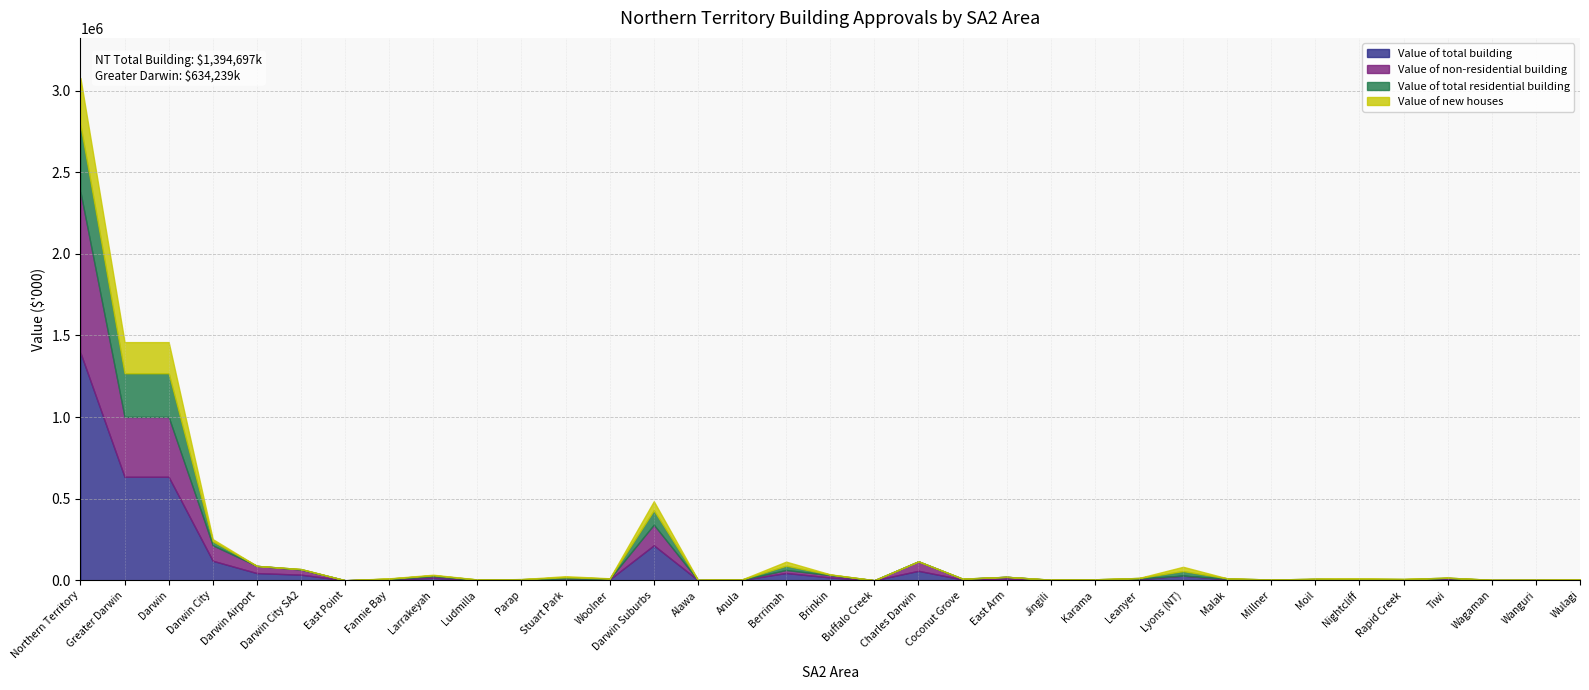

At which category is the sum across all series the highest?

Northern Territory